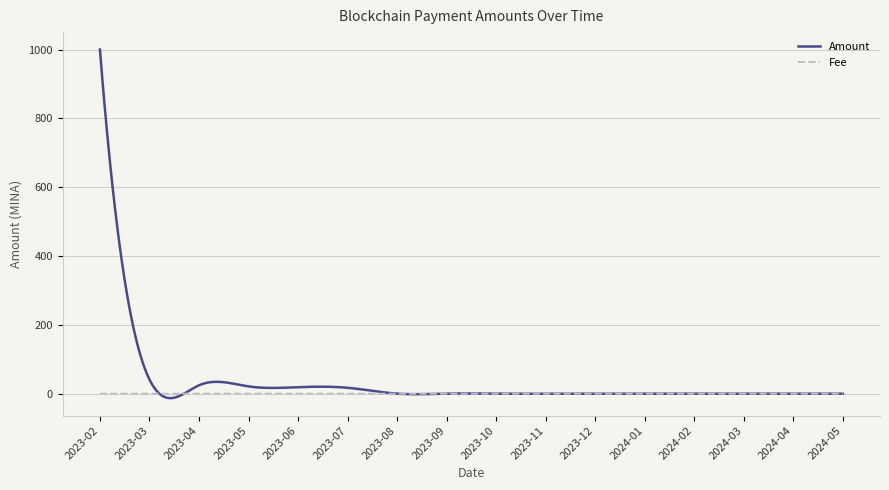

What is the difference between the second highest and second lowest values in the Amount series?

924.1